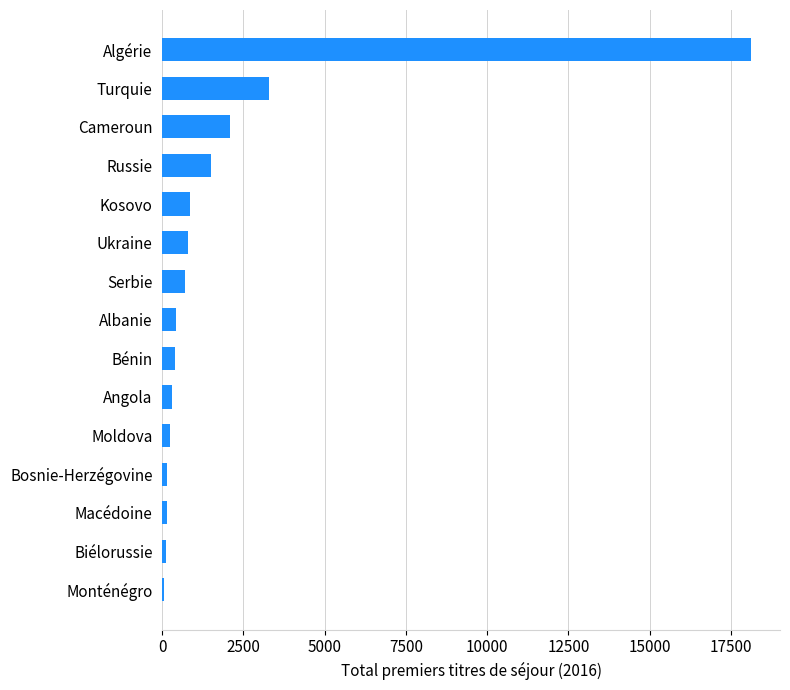

How many bars are there in total?

15